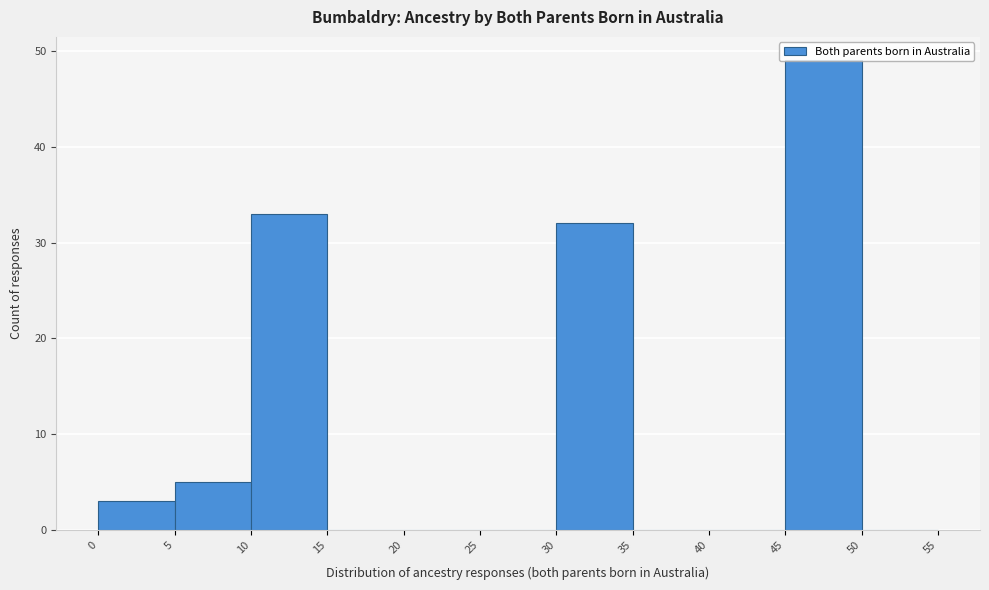

What is the height of the bar covering 0 to 5 on the x-axis? The values are not printed on the chart, so give them approximately, as read against the axis.

3